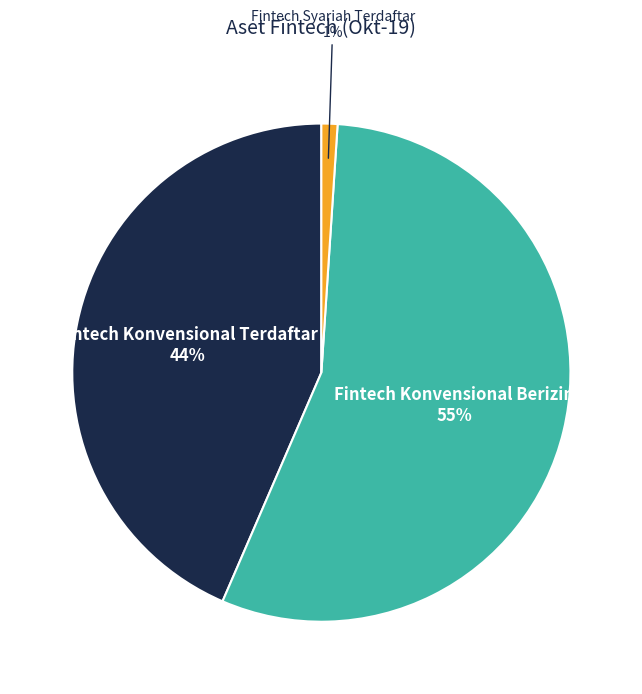

Combined, do Fintech Syariah Terdaftar 1% and Fintech Konvensional Berizin 55% account for over 50%?

Yes